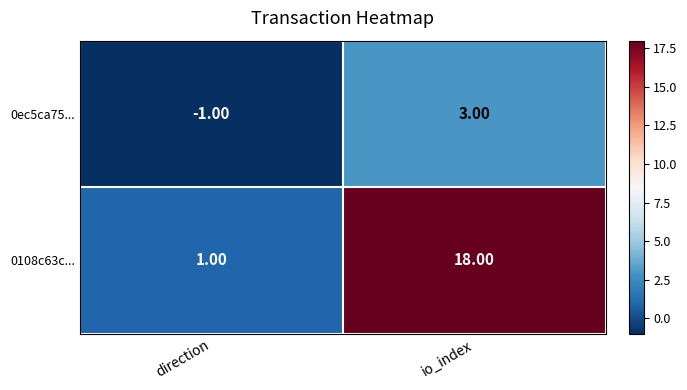

Rank the series by their average value, from highest to lowest.

0108c63c..., 0ec5ca75...